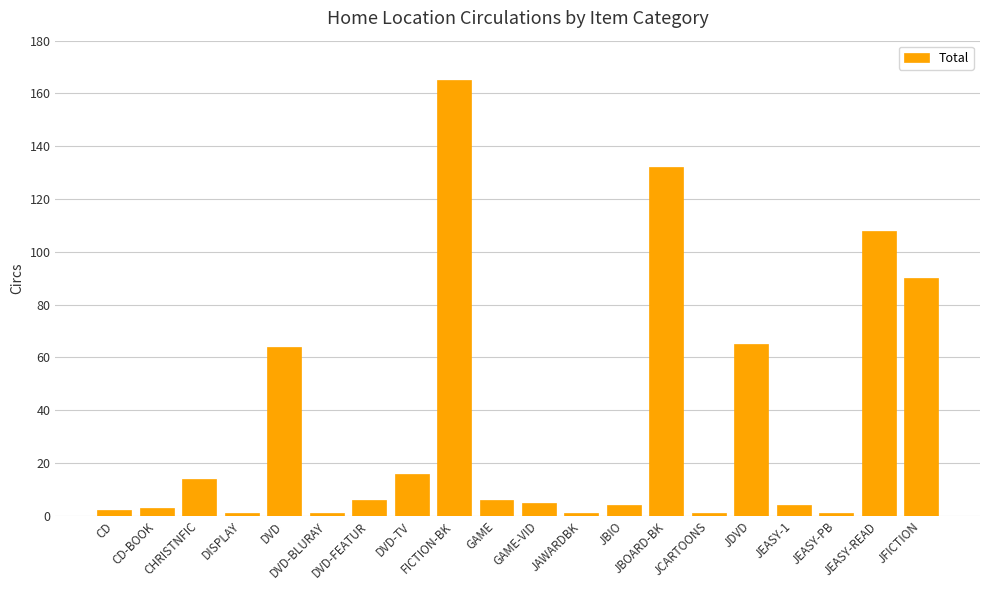

What is the change in value from JEASY-1 to JEASY-PB?

-3